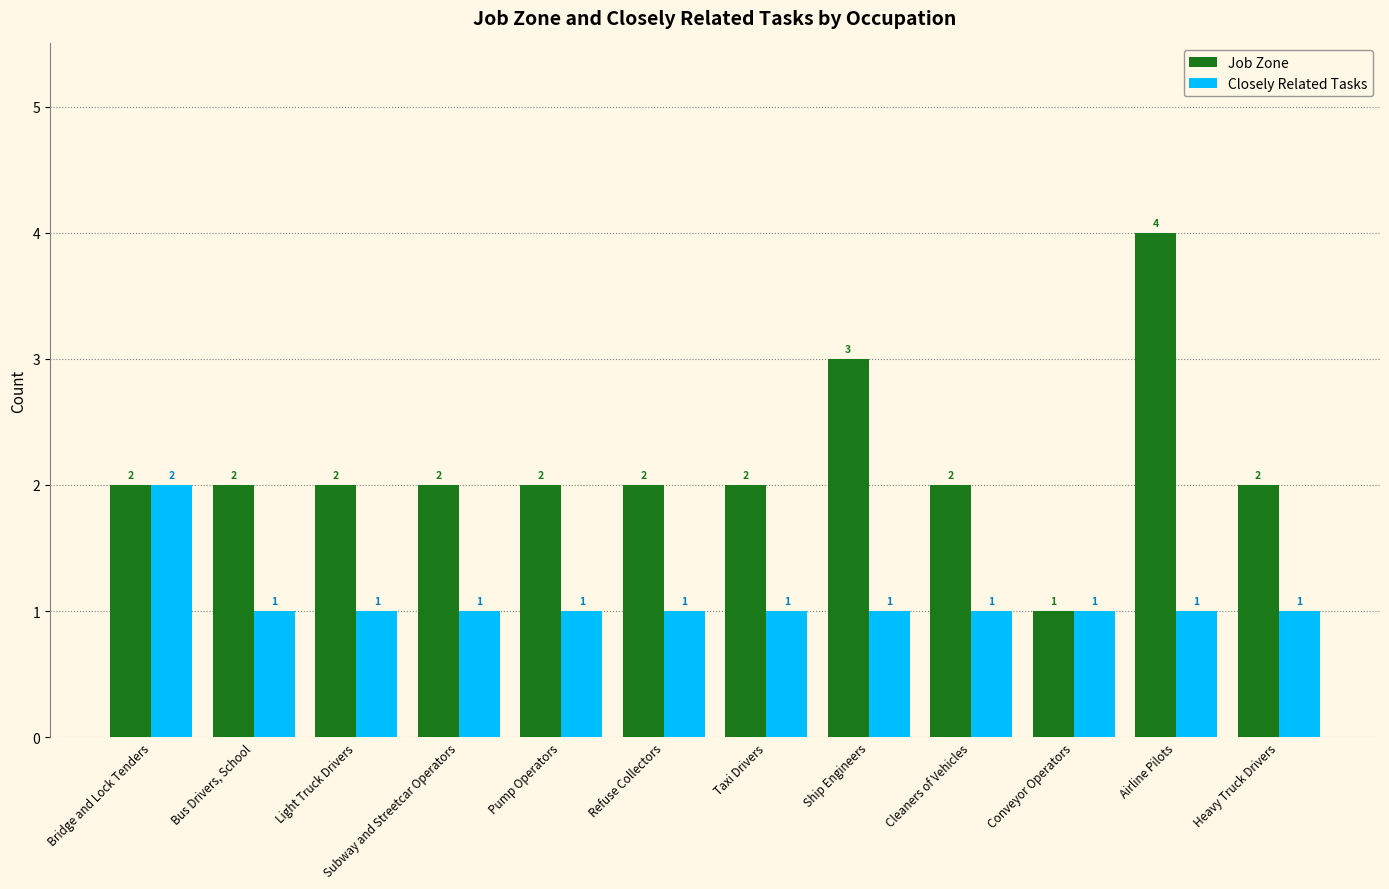

How many data points does each series have?

12